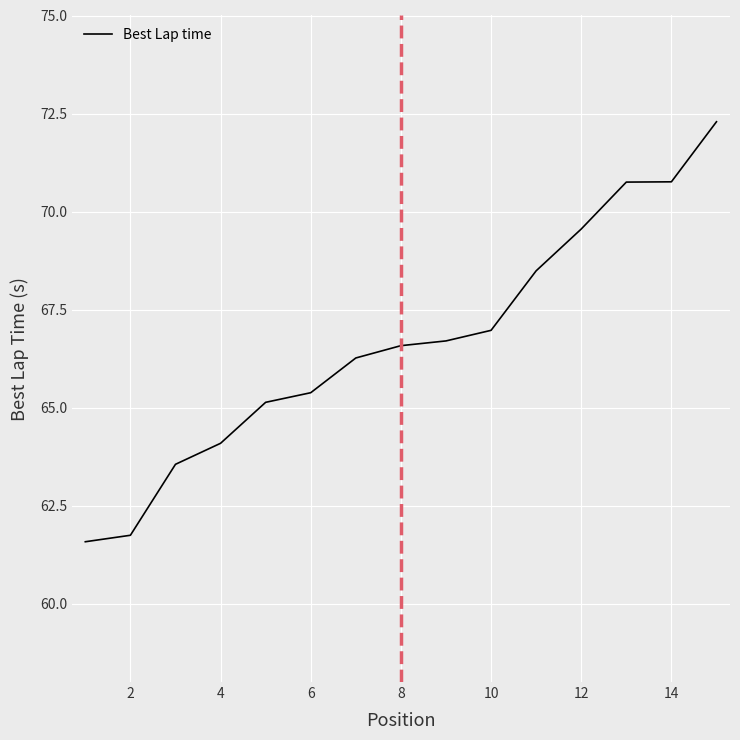

What is the maximum value shown in the chart?

72.3